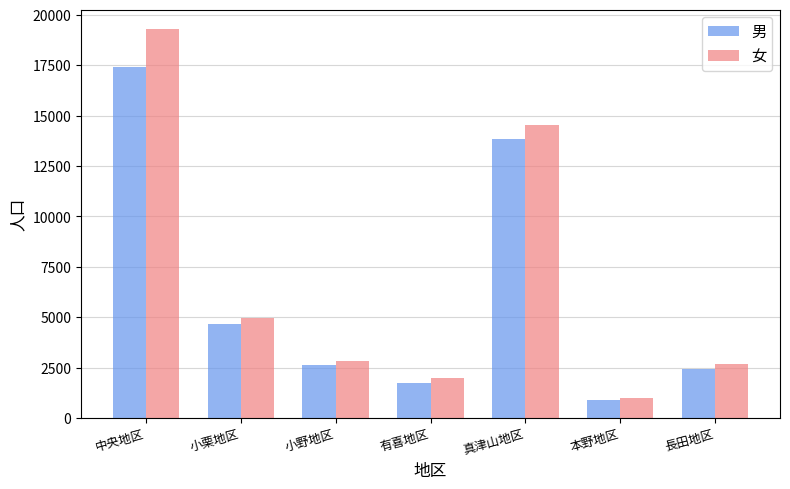

True or false: 女 has a value of 19294 at 中央地区.

True